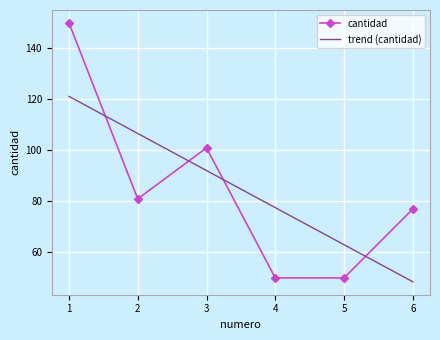

What is the difference between the highest and lowest values at 3?

8.9